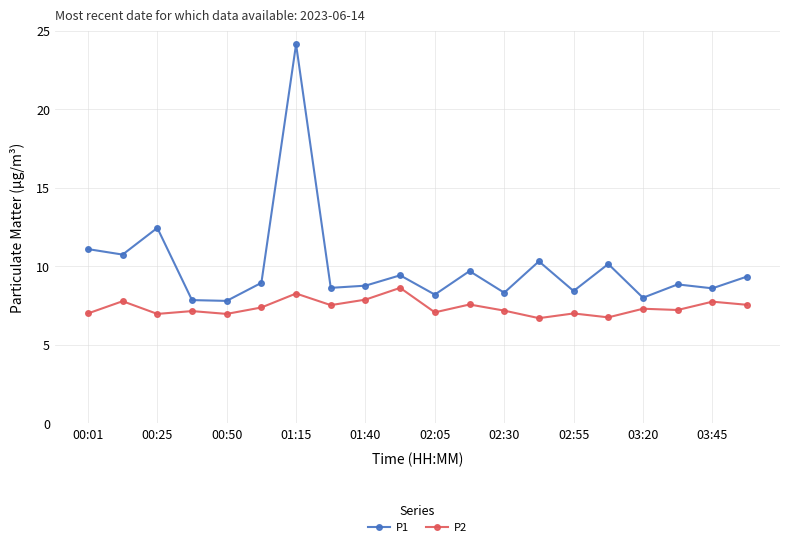

How many lines are shown in the chart?

2